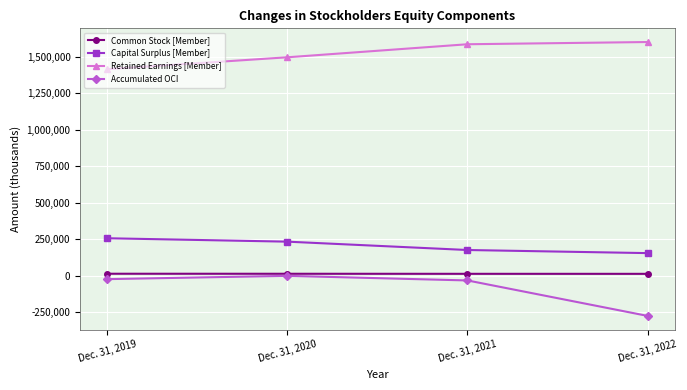

What is the lowest value of the Capital Surplus [Member] series?

154645